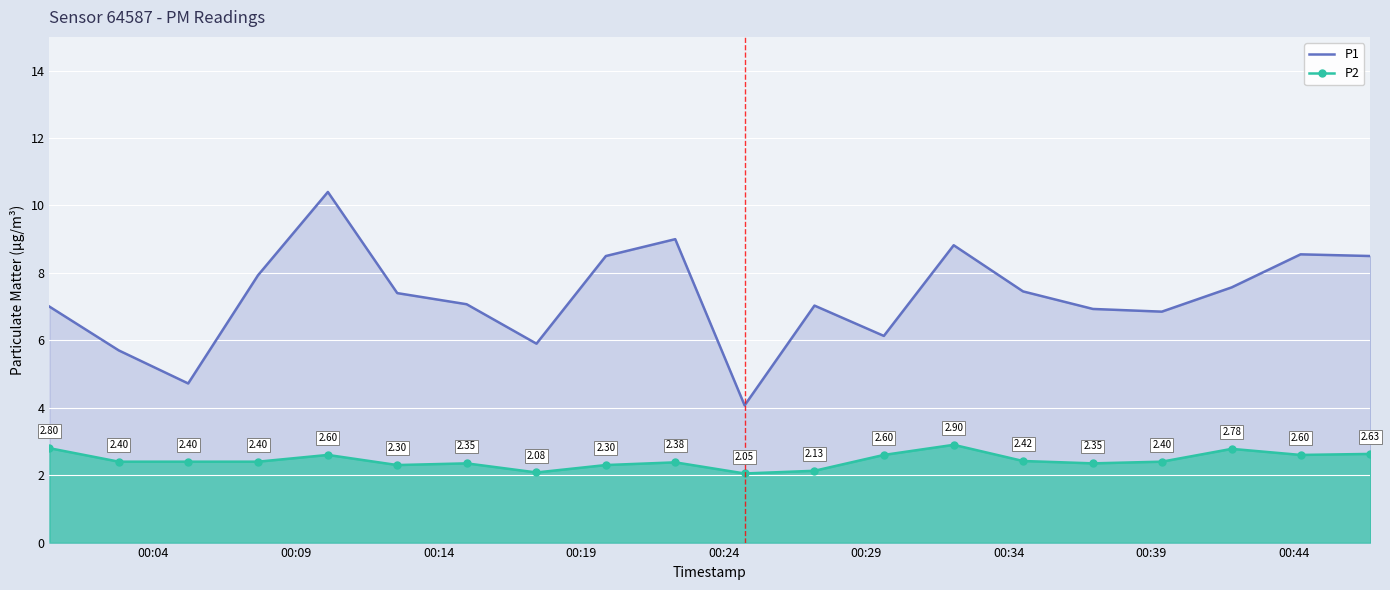

True or false: P2 and P1 cross at least once.

False